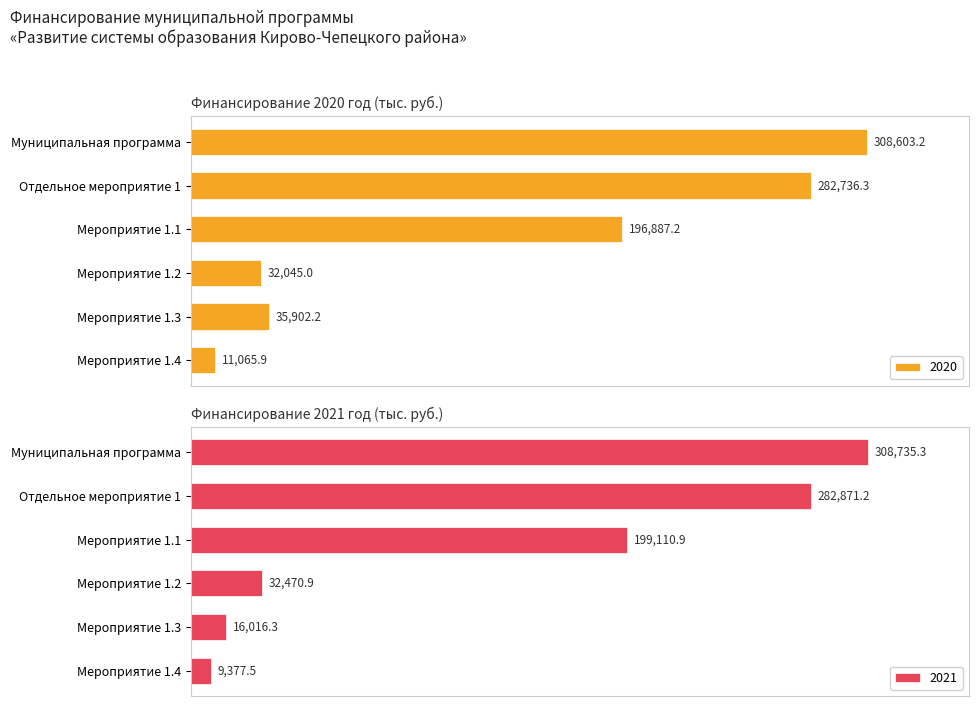

How many groups of bars are there?

6